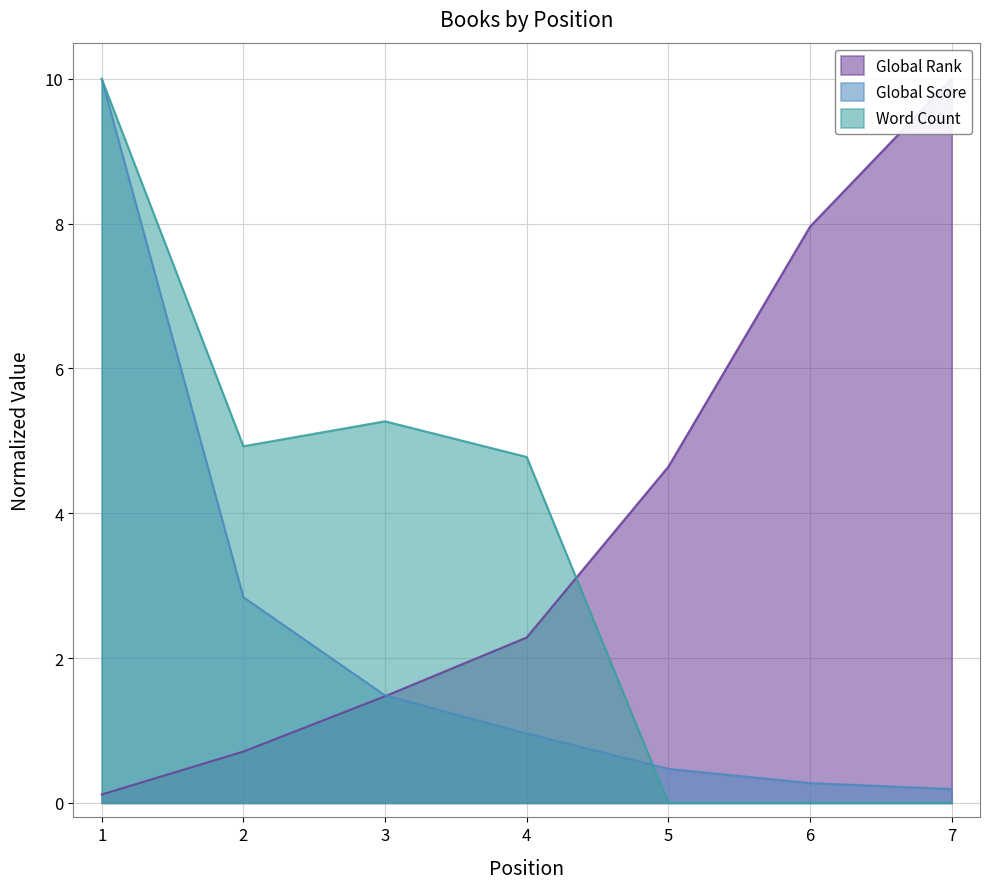

How many data points does each series have?

7